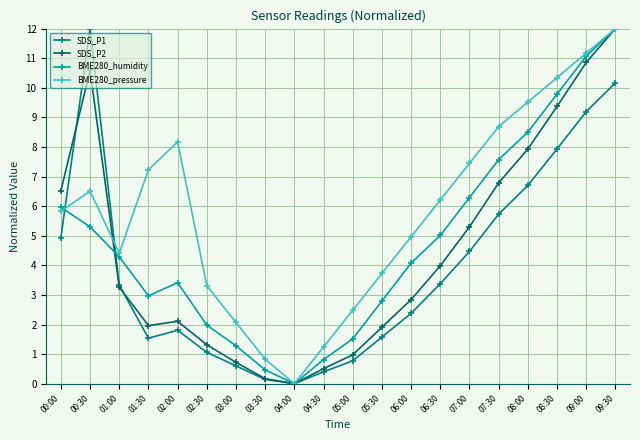

What is the label of the 4th point from the right?

08:00